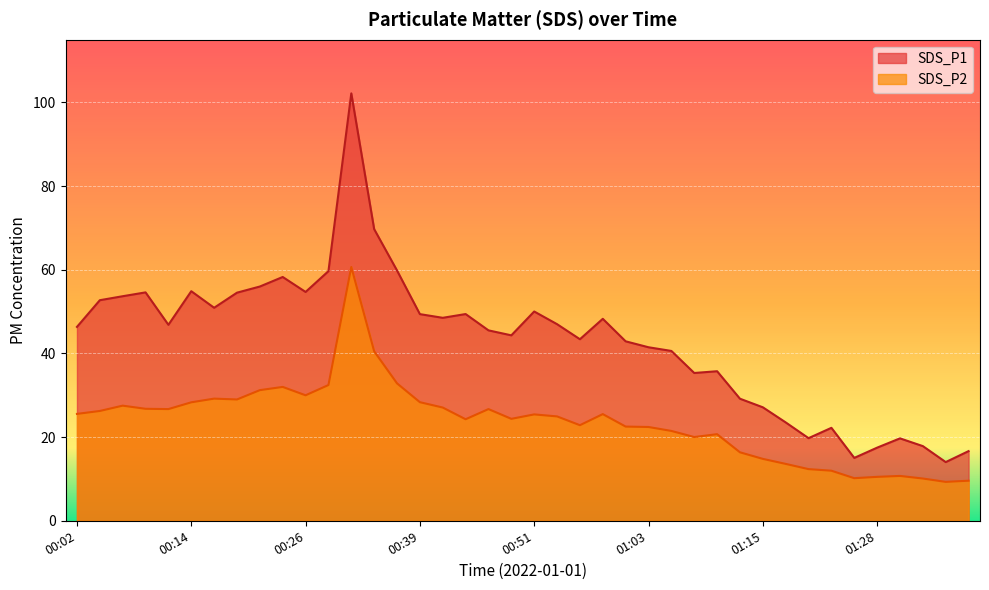

True or false: SDS_P2 and SDS_P1 intersect in this chart.

False